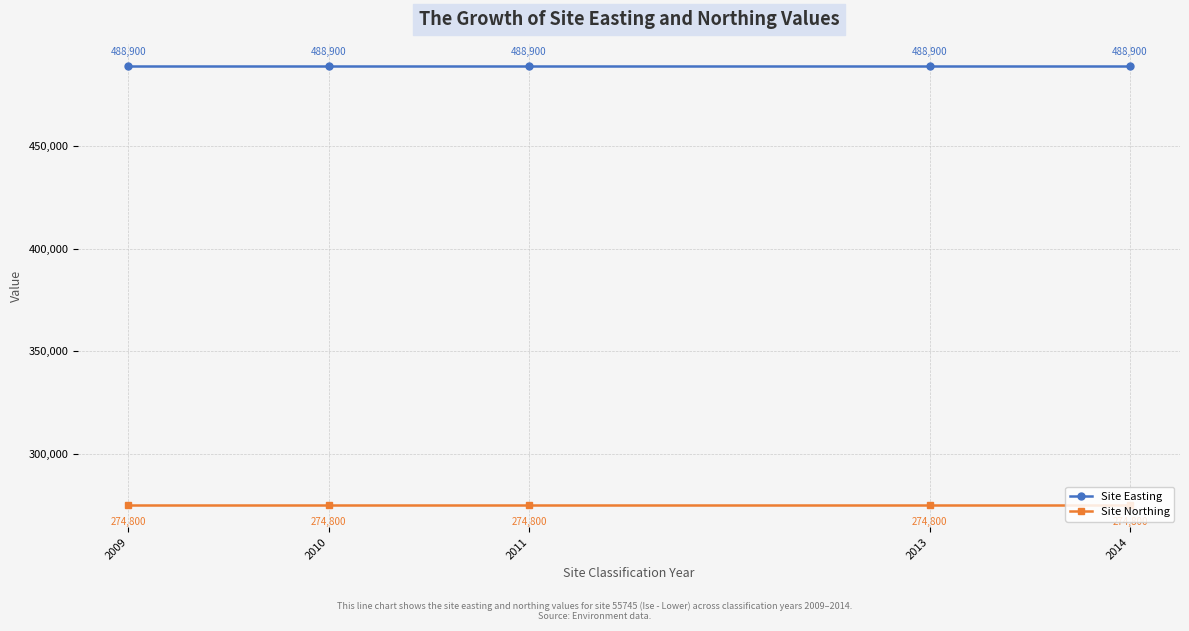

What is the value of the Site Northing point at the 3rd from the left?

274800